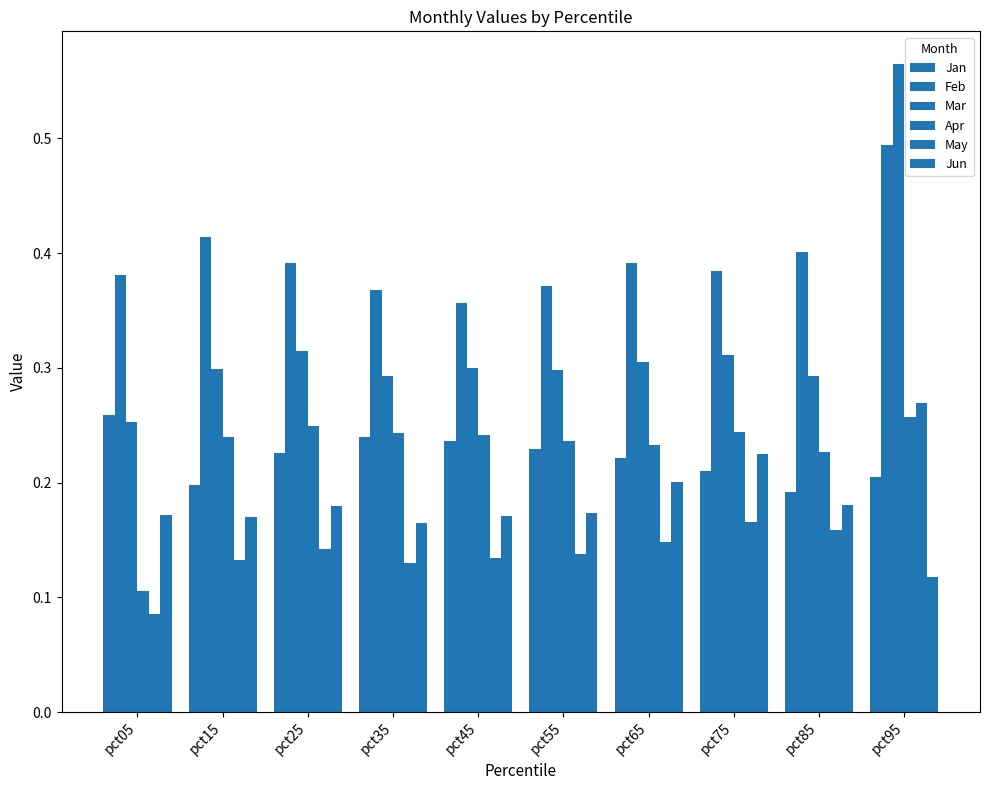

What is the sum of all Jun values?

1.8